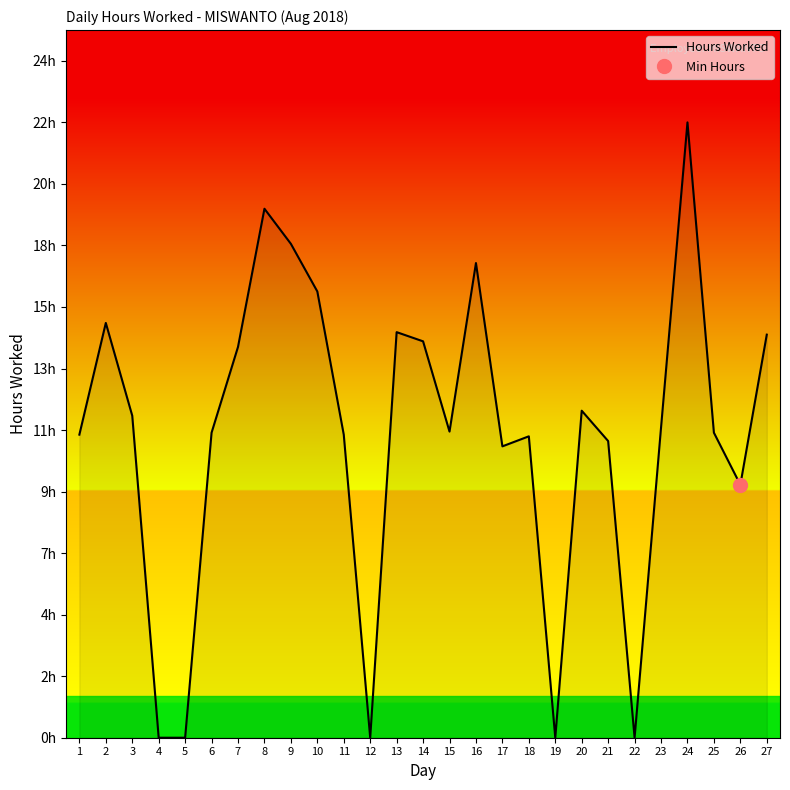

What is the approximate value at 8?

19.0